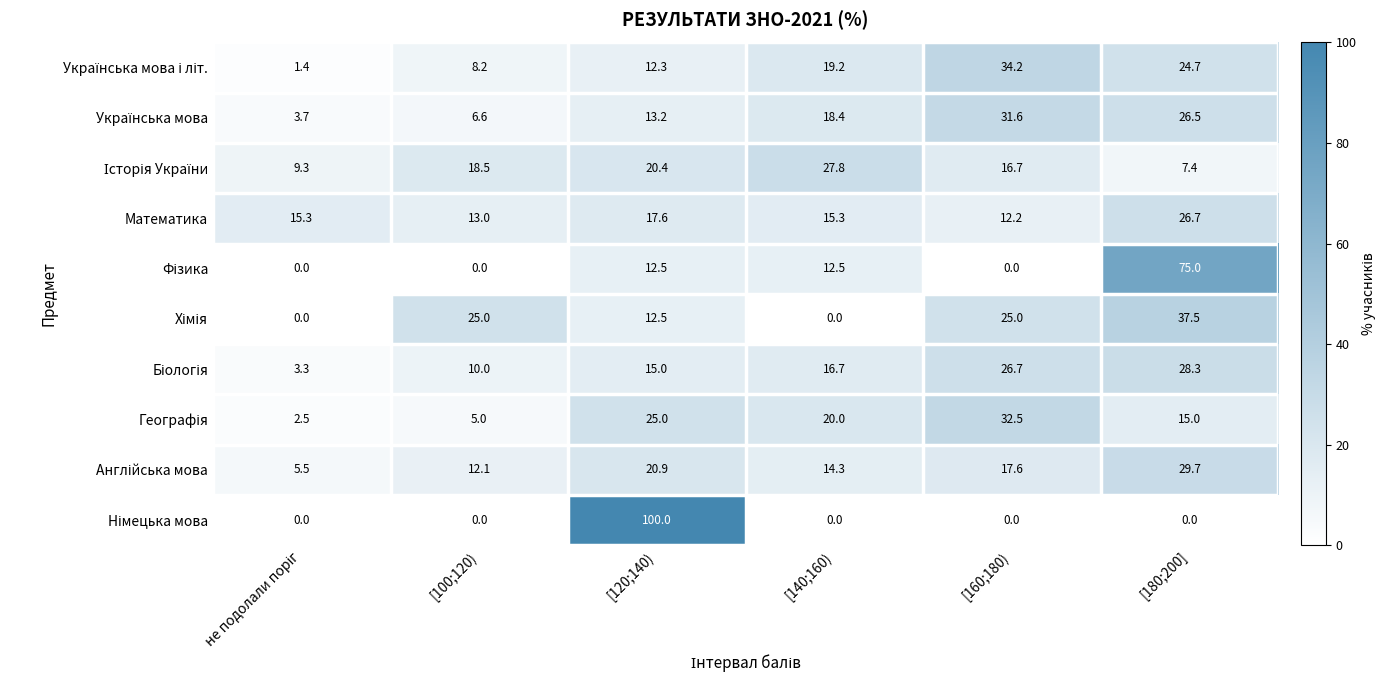

At which label is Математика closest to 19?

[120;140)